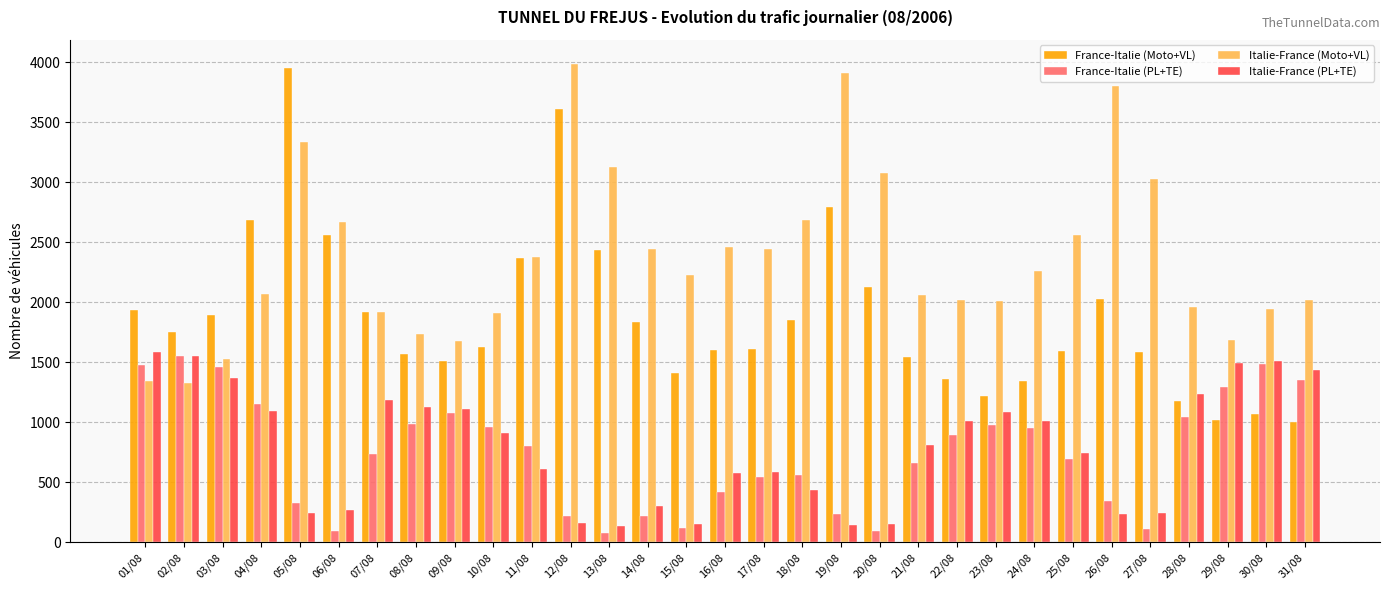

What is the difference between the maximum and minimum values in the France-Italie (Moto+VL) series?

2946